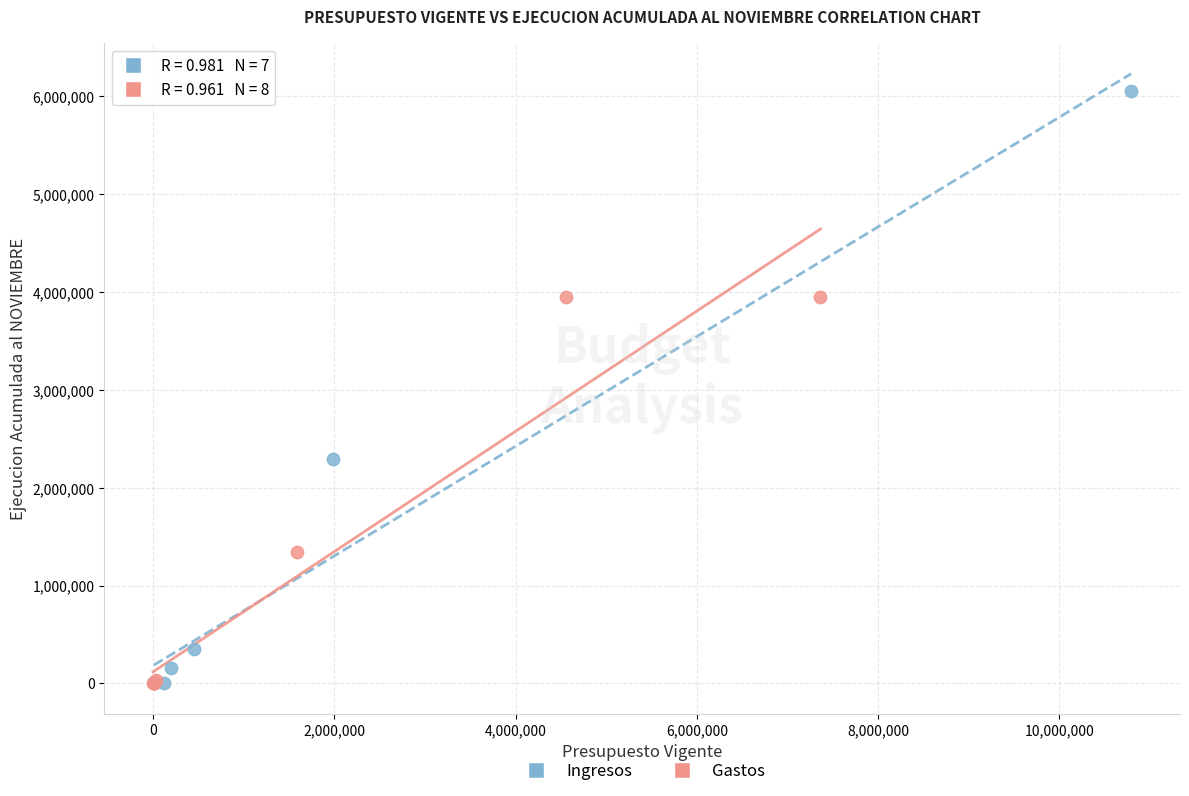

Which series has the largest Y range (max minus min)?

Ingresos